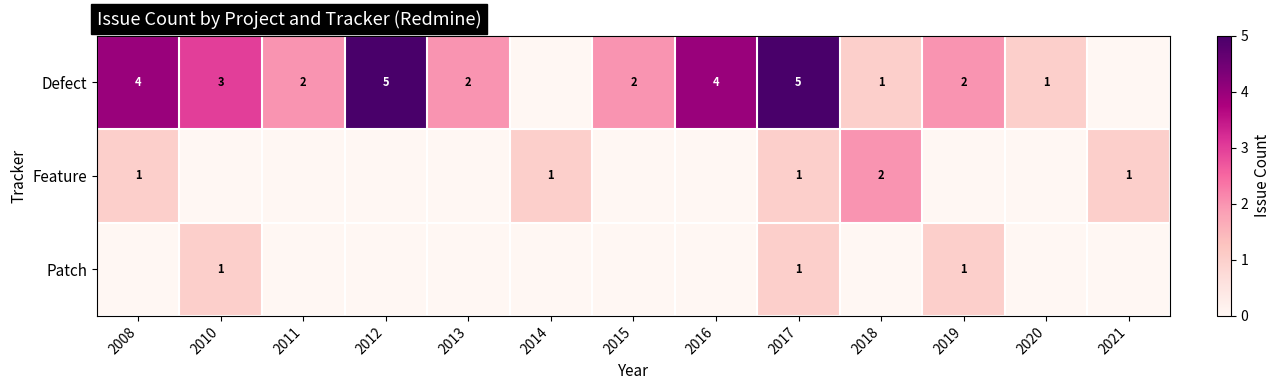

Is it true that Feature equals 2 at 2014?

False